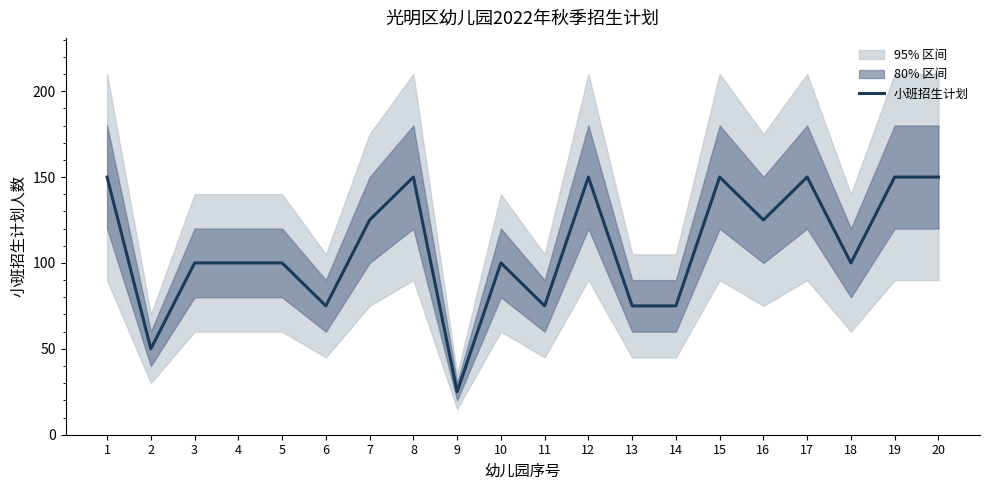

Read the value at 1, to the nearest 50.

150